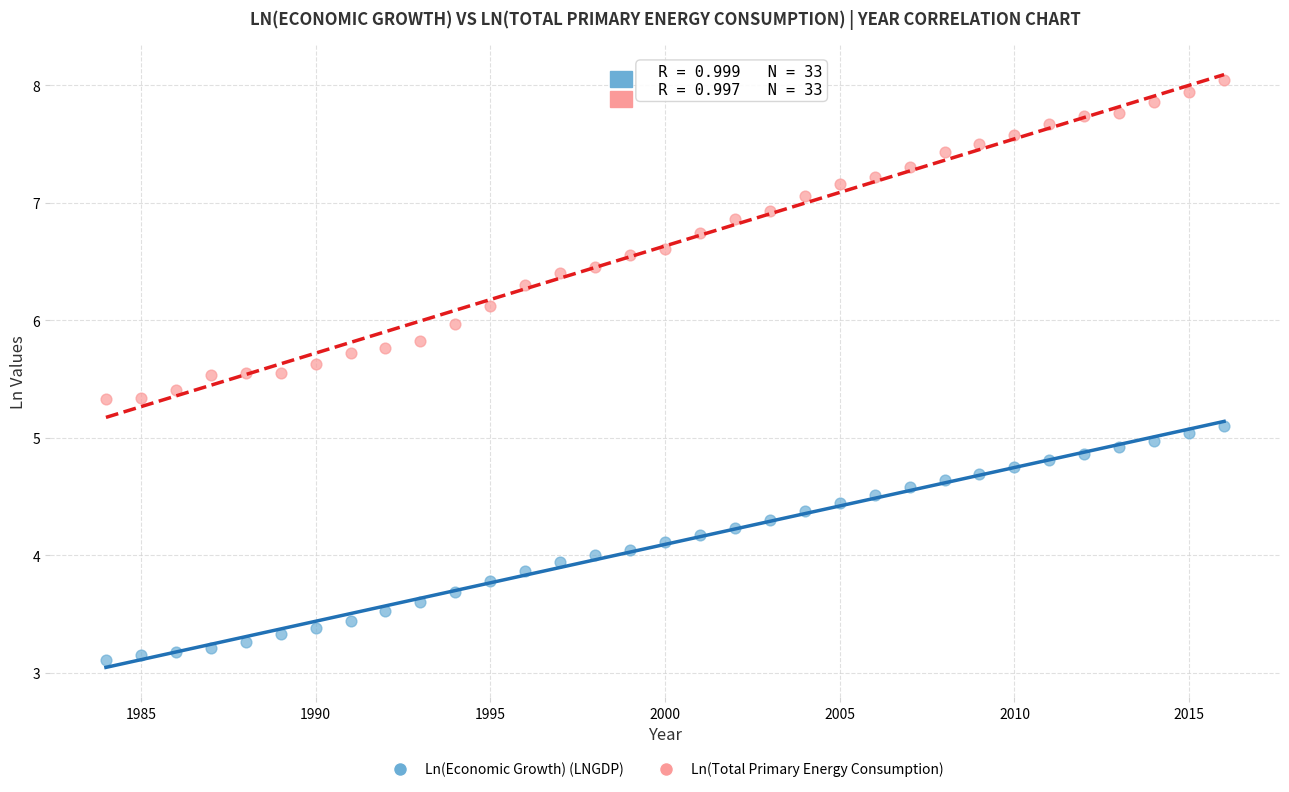

Across all data points, what is the range of Y values (max minus min)?

4.9